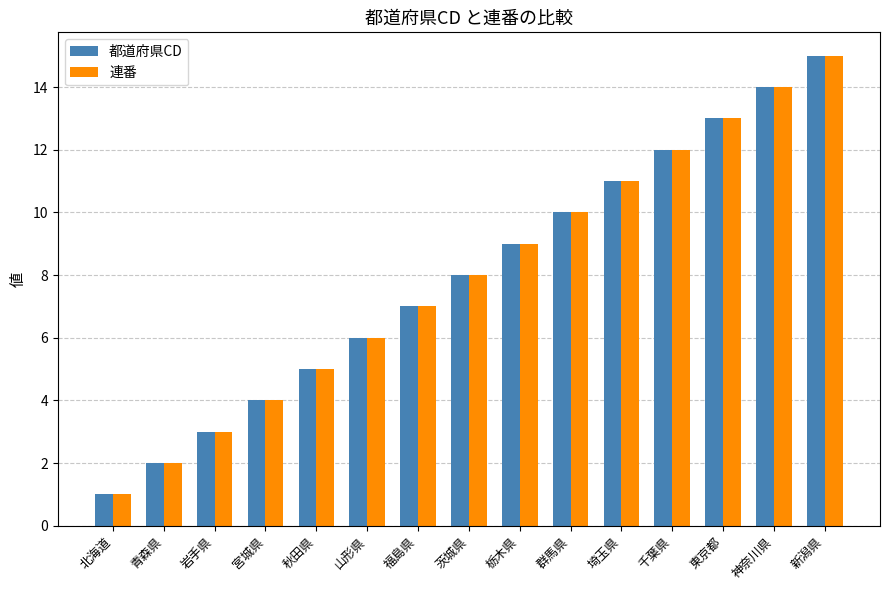

What position from the left is 秋田県?

5